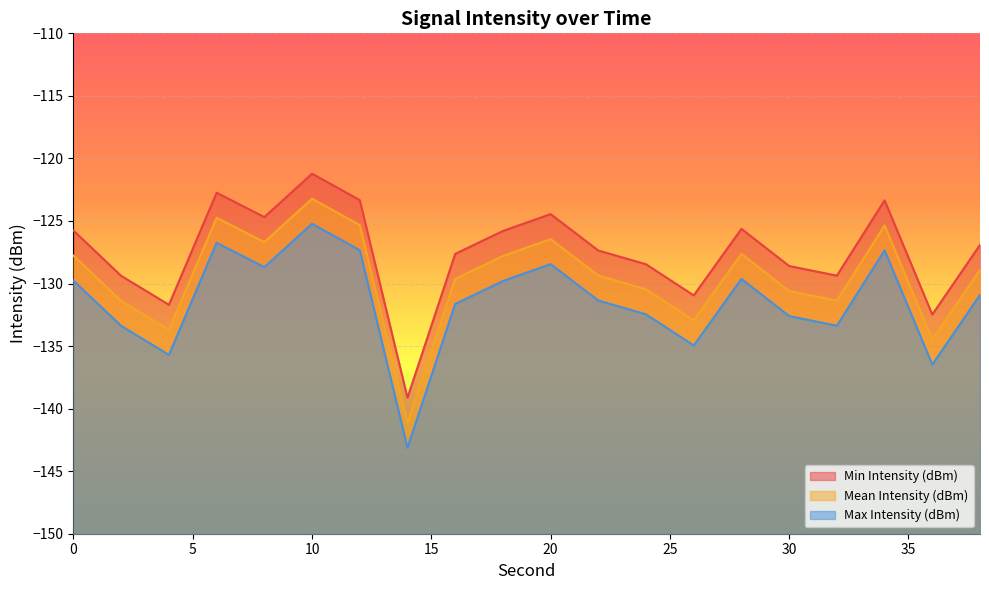

What are all the series names shown in the legend?

Min Intensity (dBm), Mean Intensity (dBm), Max Intensity (dBm)